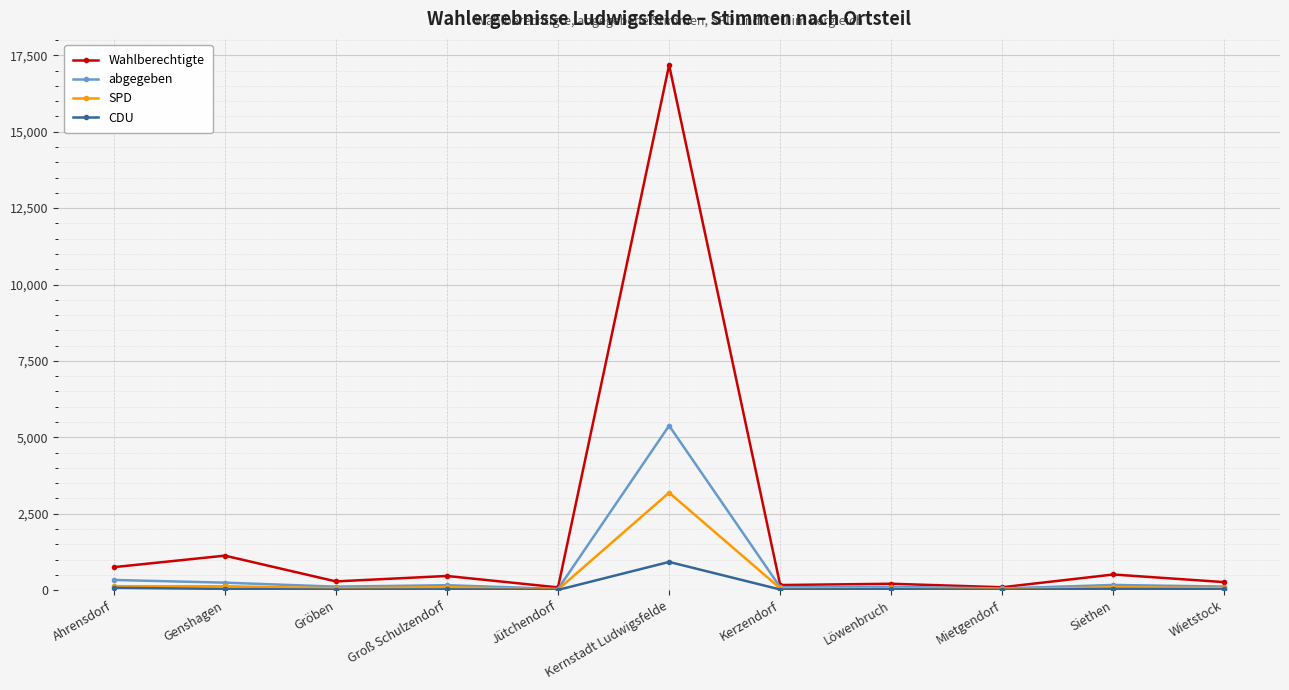

Which label corresponds to the largest value in the chart?

Kernstadt Ludwigsfelde